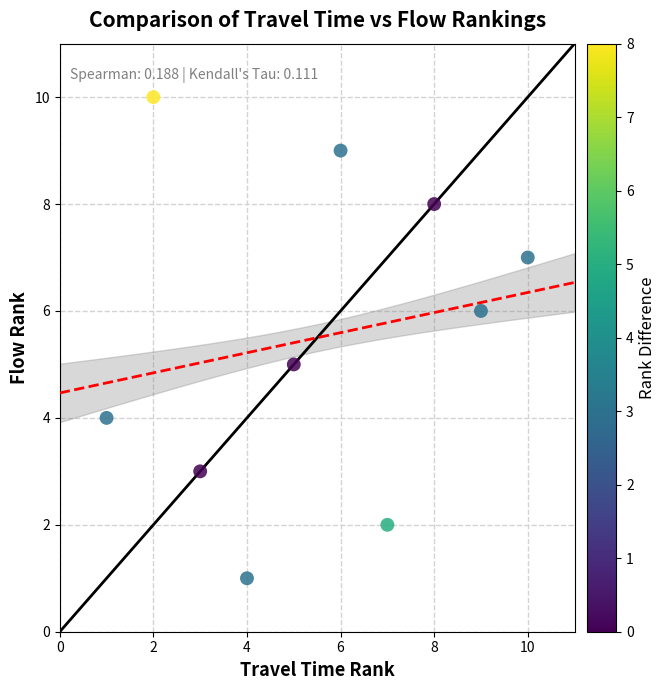

What is the range of X values (max minus min)?

9